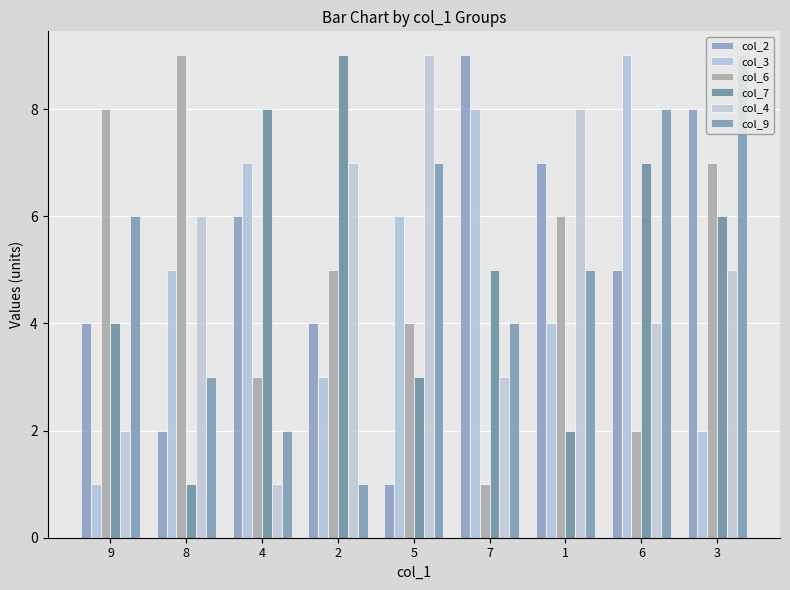

Reading left to right, transcribe all the data shown in this chart.

col_2: 4	2	6	4	1	9	7	5	8
col_3: 1	5	7	3	6	8	4	9	2
col_6: 8	9	3	5	4	1	6	2	7
col_7: 4	1	8	9	3	5	2	7	6
col_4: 2	6	1	7	9	3	8	4	5
col_9: 6	3	2	1	7	4	5	8	9